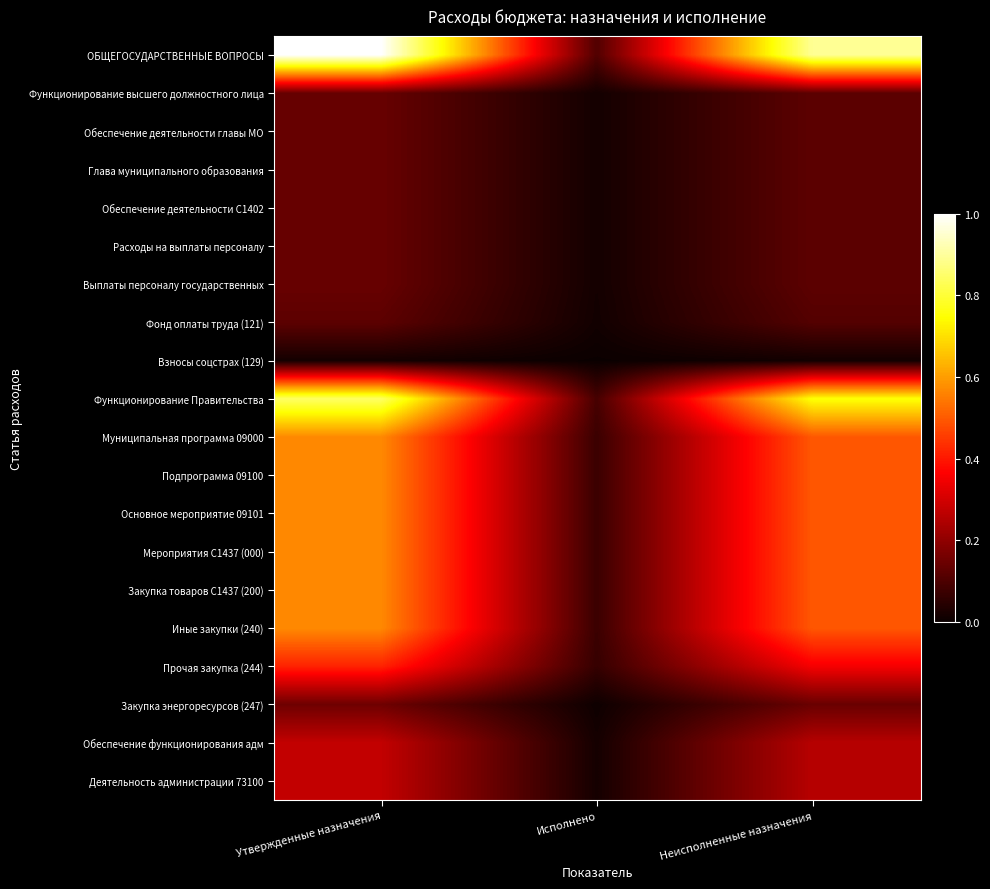

List the series in order of their peak value, highest first.

ОБЩЕГОСУДАРСТВЕННЫЕ ВОПРОСЫ, Функционирование Правительства, Муниципальная программа 09000, Подпрограмма 09100, Основное мероприятие 09101, Мероприятия С1437 (000), Закупка товаров С1437 (200), Иные закупки (240), Прочая закупка (244), Обеспечение функционирования адм, Деятельность администрации 73100, Закупка энергоресурсов (247), Функционирование высшего должностного лица, Обеспечение деятельности главы МО, Глава муниципального образования, Обеспечение деятельности С1402, Расходы на выплаты персоналу, Выплаты персоналу государственных, Фонд оплаты труда (121), Взносы соцстрах (129)